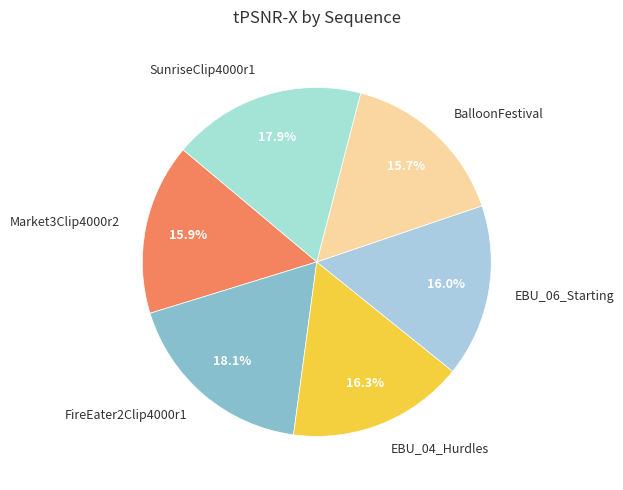

To the nearest percent, what is the combined percentage of EBU_04_Hurdles and BalloonFestival?

32%